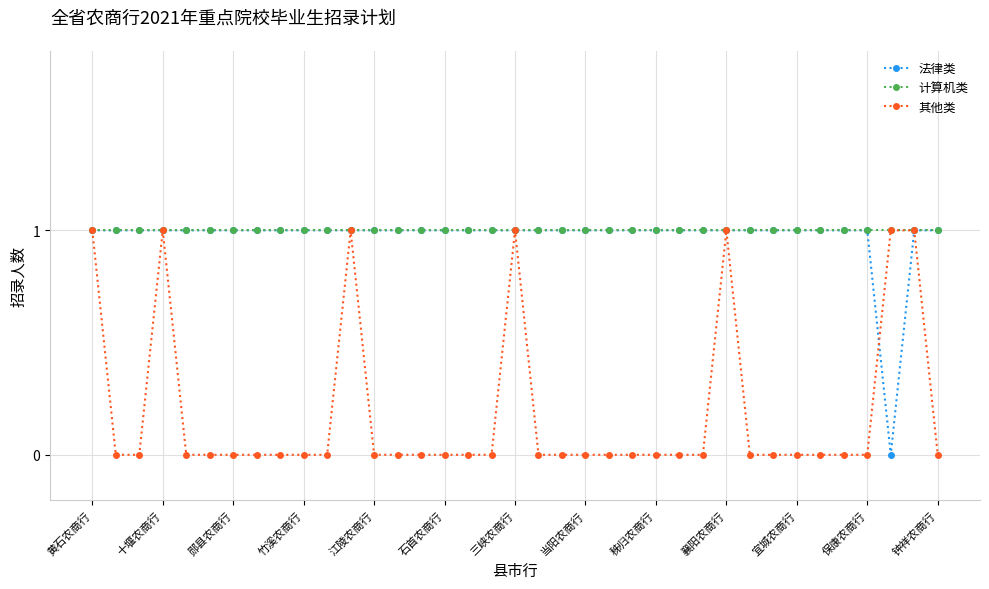

What is the value of the 计算机类 point at the 31st from the left?

1